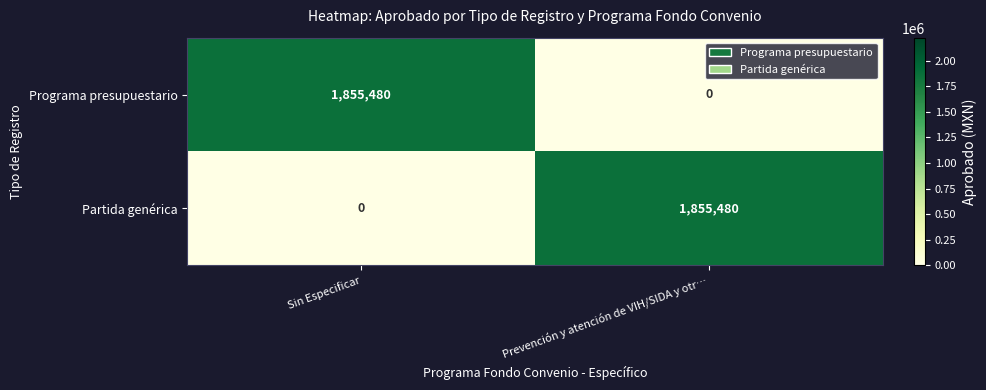

What is the total value across all series at Prevención y atención de VIH/SIDA y otr…?

1855480